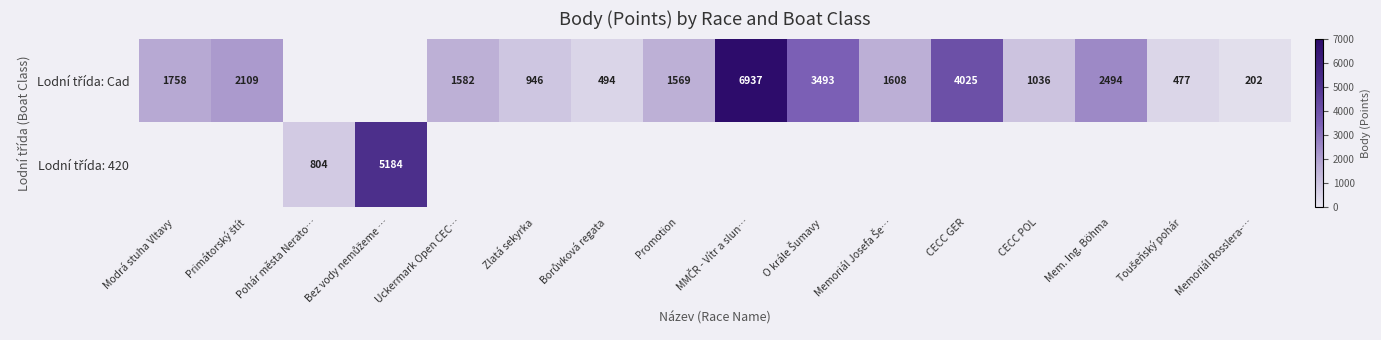

How many distinct data groups are displayed?

2